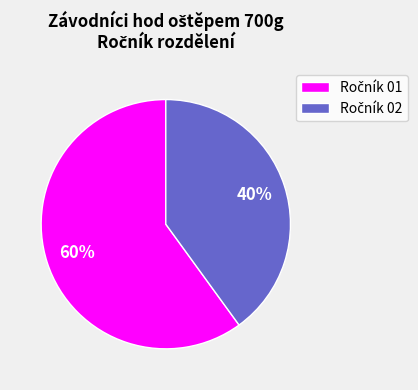

Is there a majority slice in this chart?

Yes